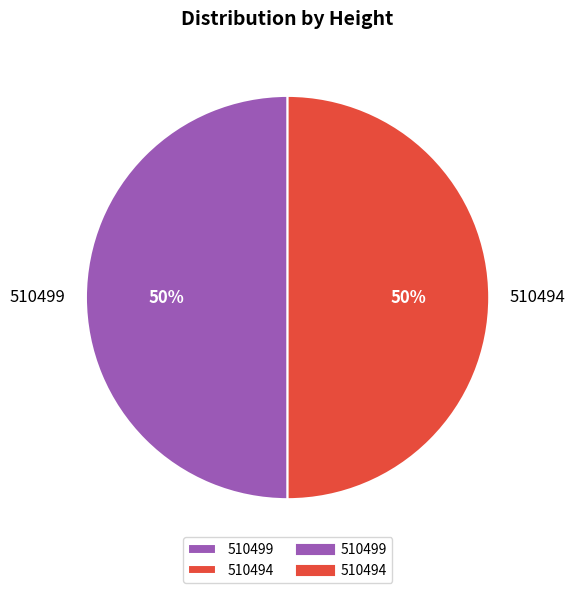

To the nearest percent, what is the average slice percentage?

50%